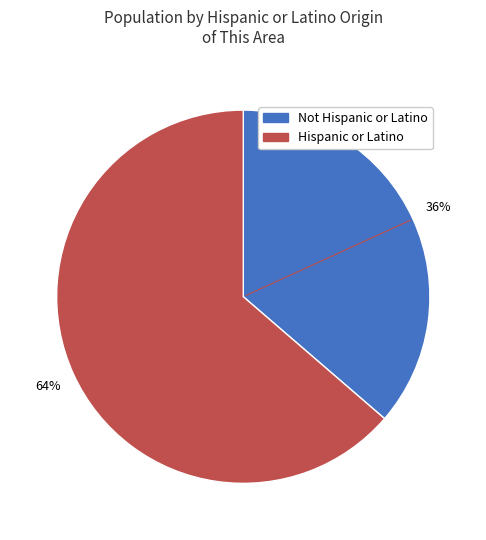

To the nearest percent, what is the average slice percentage?

50%